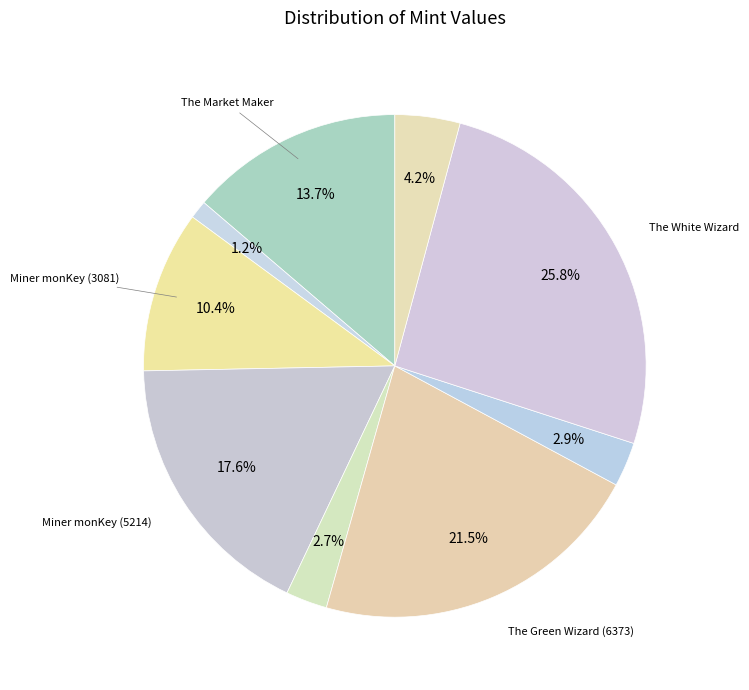

Count the number of slices in the pie.

9